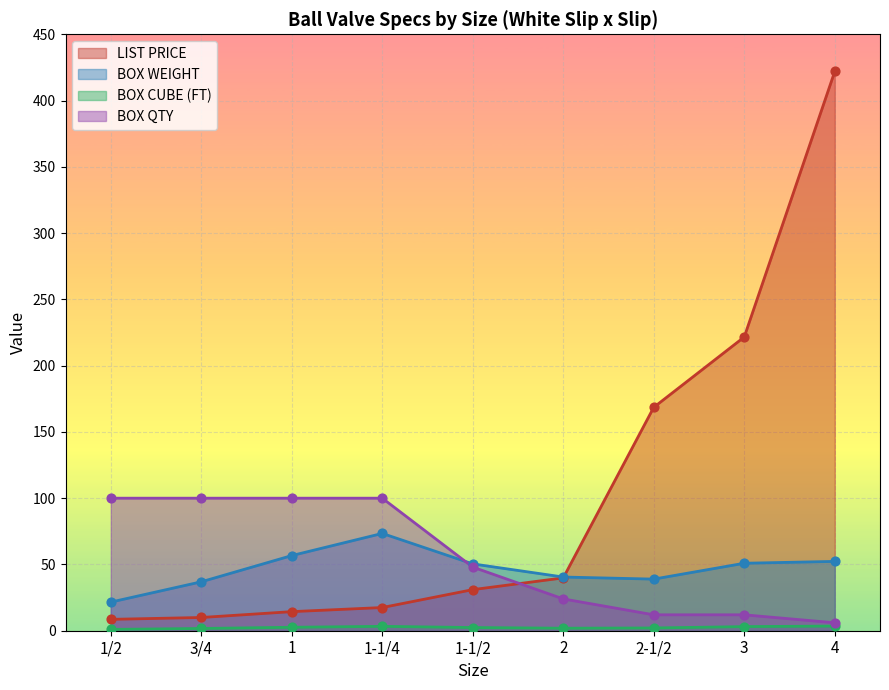

What are all the series names shown in the legend?

LIST PRICE, BOX WEIGHT, BOX CUBE (FT), BOX QTY